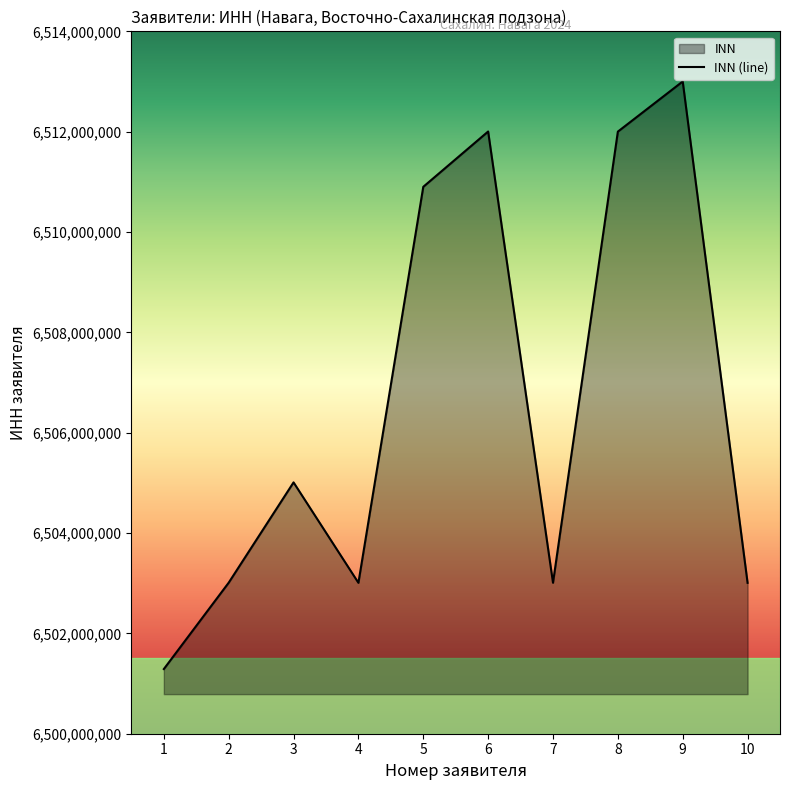

What is the difference between the maximum and second lowest values?

9993078